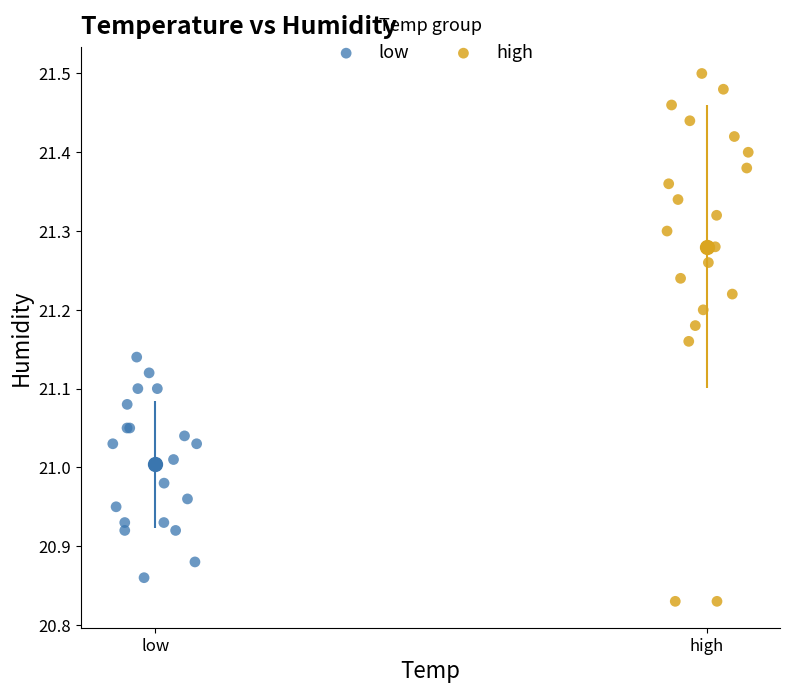

Which series contains the highest Y value?

high